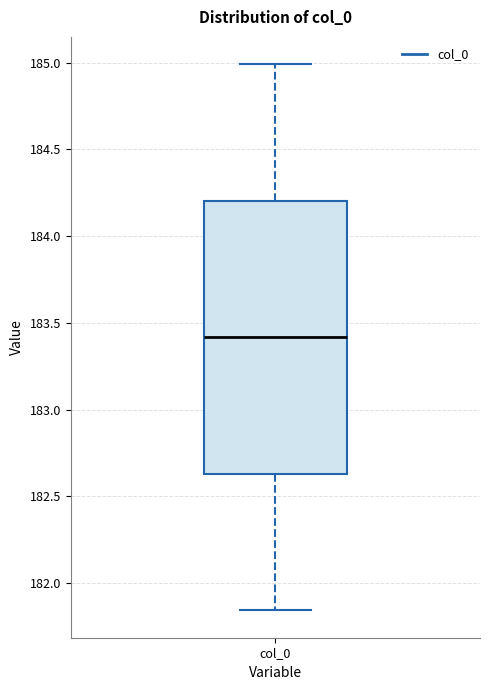

Transcribe this box plot: give where the median line is, the range the box spans, and where the two whiskers end, as read against the y-axis. The values are not printed on the chart, so give them approximately, as read against the axis.

median 183.40, box 182.65 to 184.20, whiskers 181.85 to 185.00